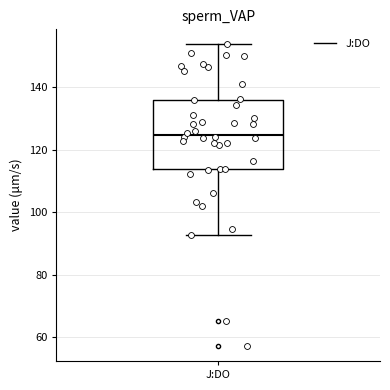

Transcribe this box plot: give where the median line is, the range the box spans, and where the two whiskers end, as read against the y-axis. The values are not printed on the chart, so give them approximately, as read against the axis.

median 124, box 114 to 136, whiskers 92 to 154